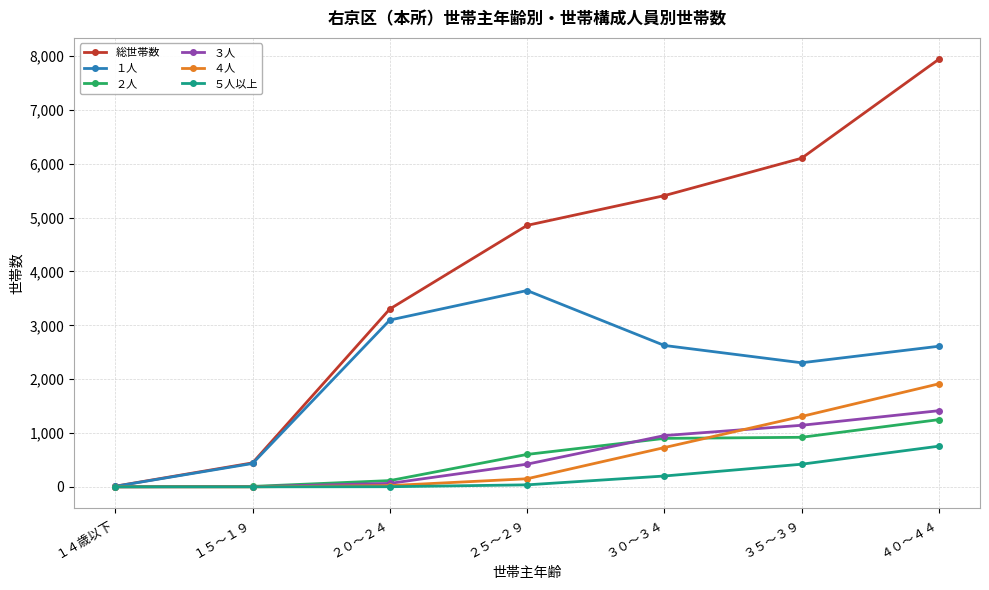

At which label does 総世帯数 reach its minimum?

１４歳以下